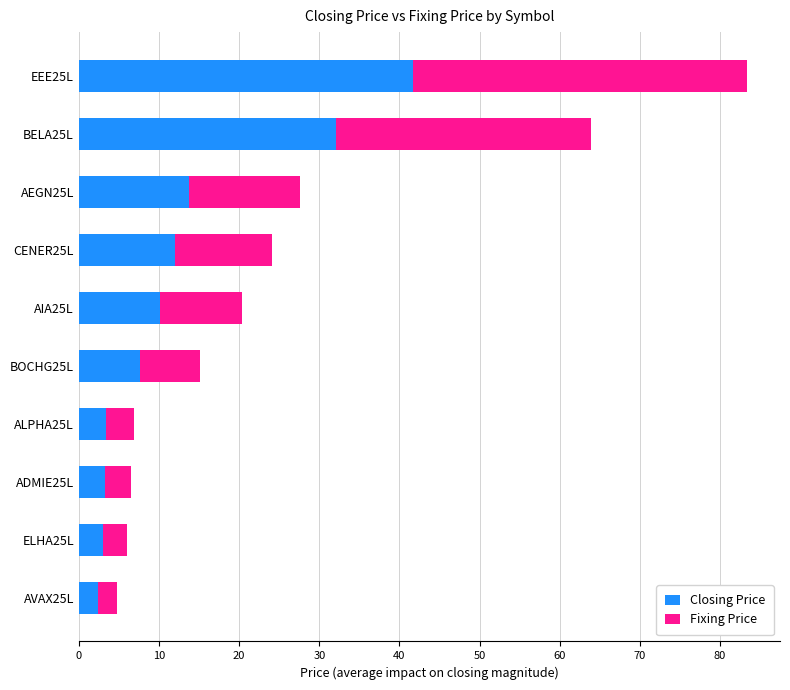

Which category has the highest value in the Closing Price series?

EEE25L